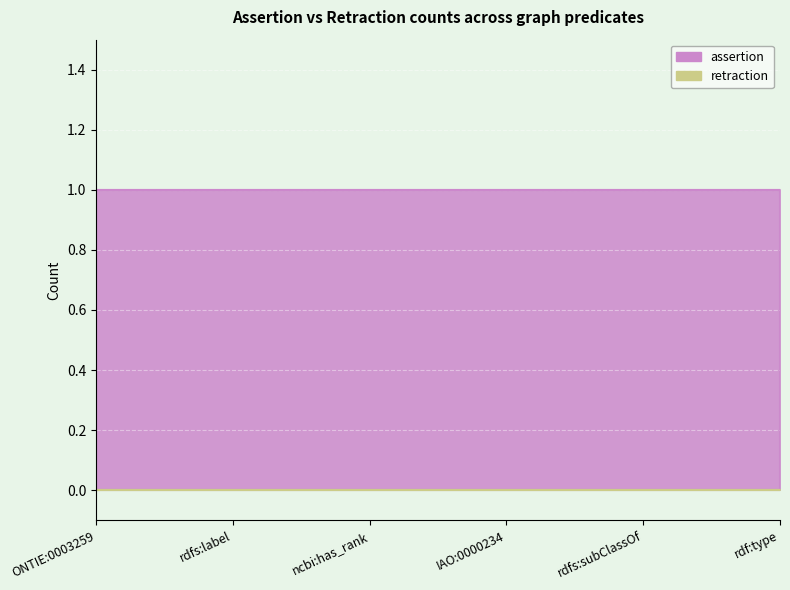

At how many categories does at least one series exceed 0?

6